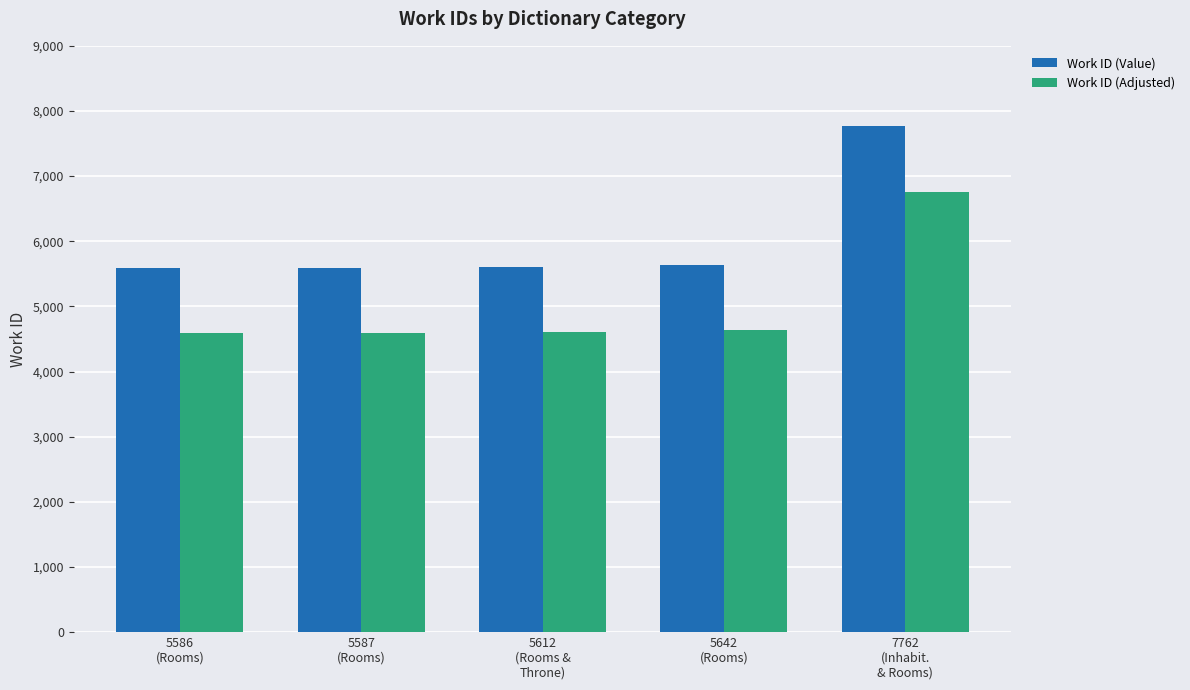

What is the highest value of the Work ID (Adjusted) series?

6762